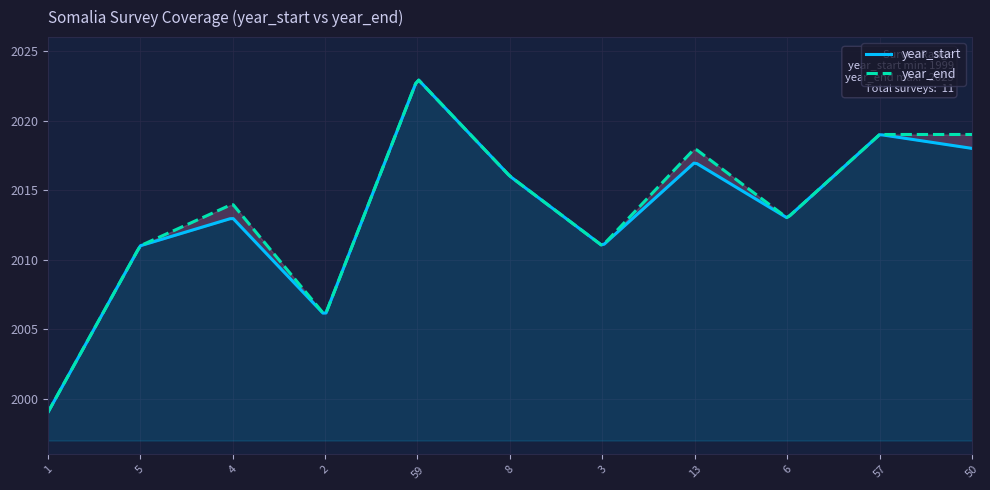

What is the maximum value for year_start?

2023